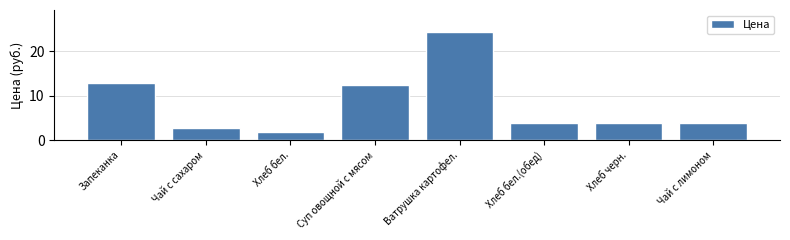

What is the ratio of the value at Ватрушка картофел. to the value at Суп овощной с мясом?

2.0